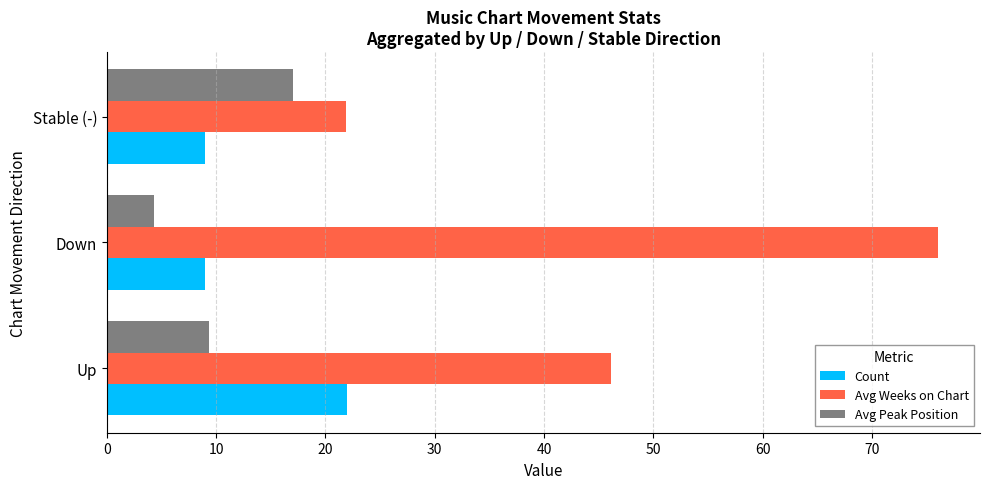

How many values in the Avg Weeks on Chart series are below 46?

1